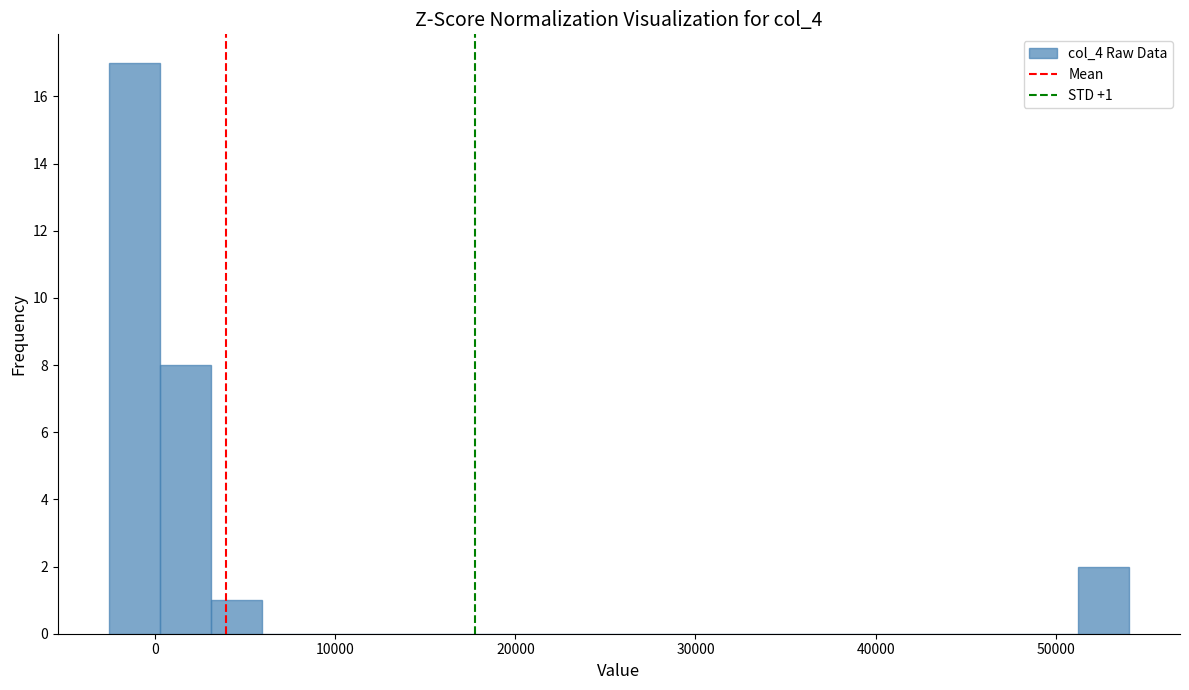

Around what value on the x-axis is the tallest bar? Give the approximate position of its centre, as read against the axis.

-1000